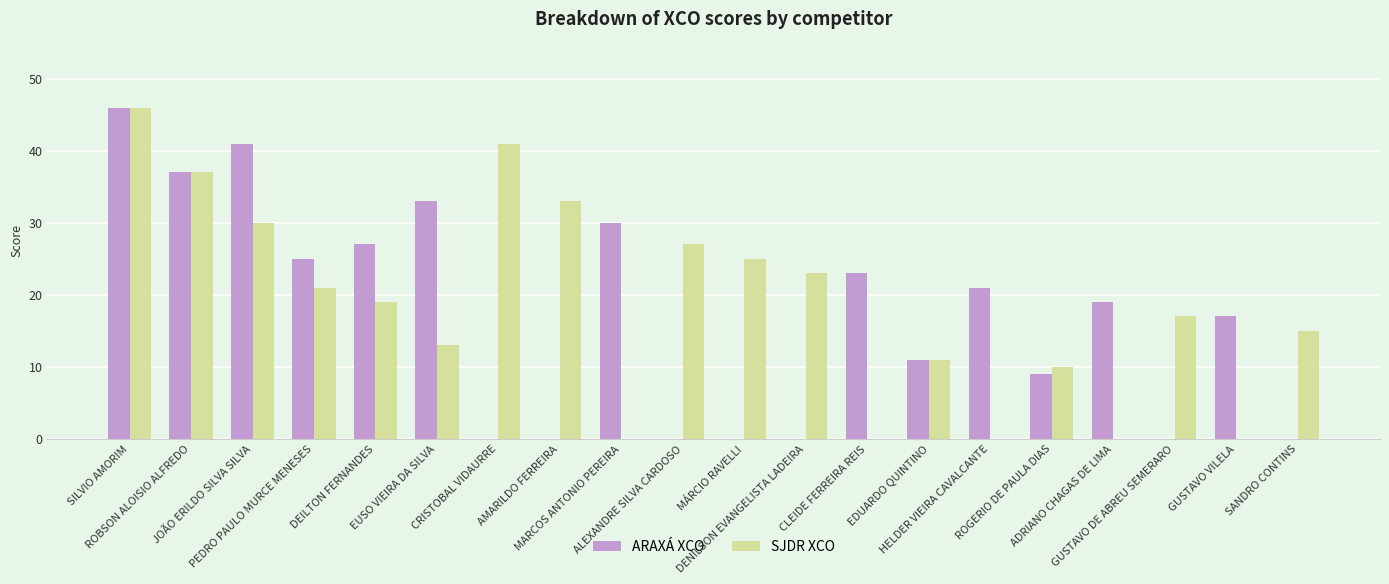

What is the sum of the ARAXÁ XCO values at DENILSON EVANGELISTA LADEIRA and SILVIO AMORIM?

46